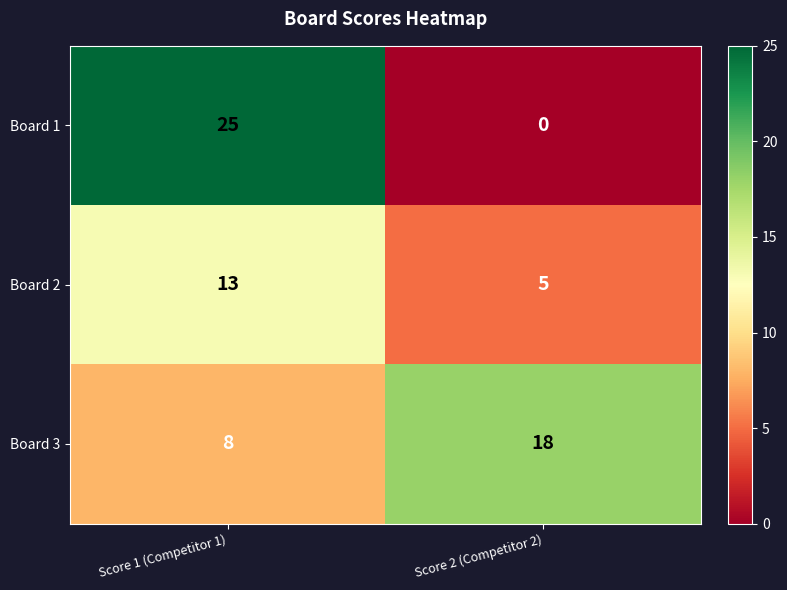

Reading left to right, list all the values displayed in this chart.

Board 1: 25	0
Board 2: 13	5
Board 3: 8	18